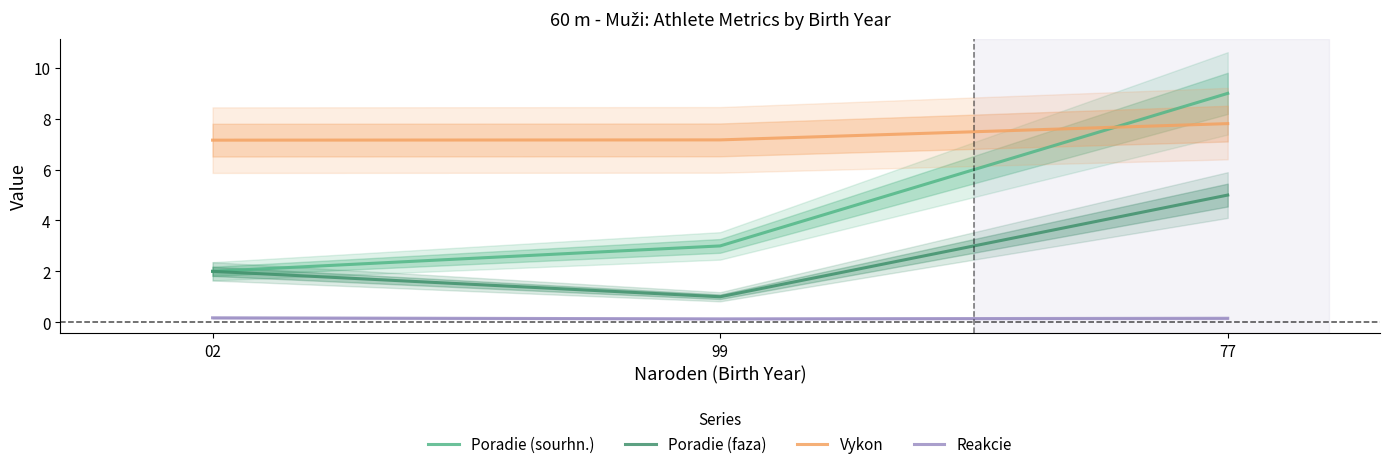

Which series changed the most between 02 and 99?

Poradie (sourhn.)